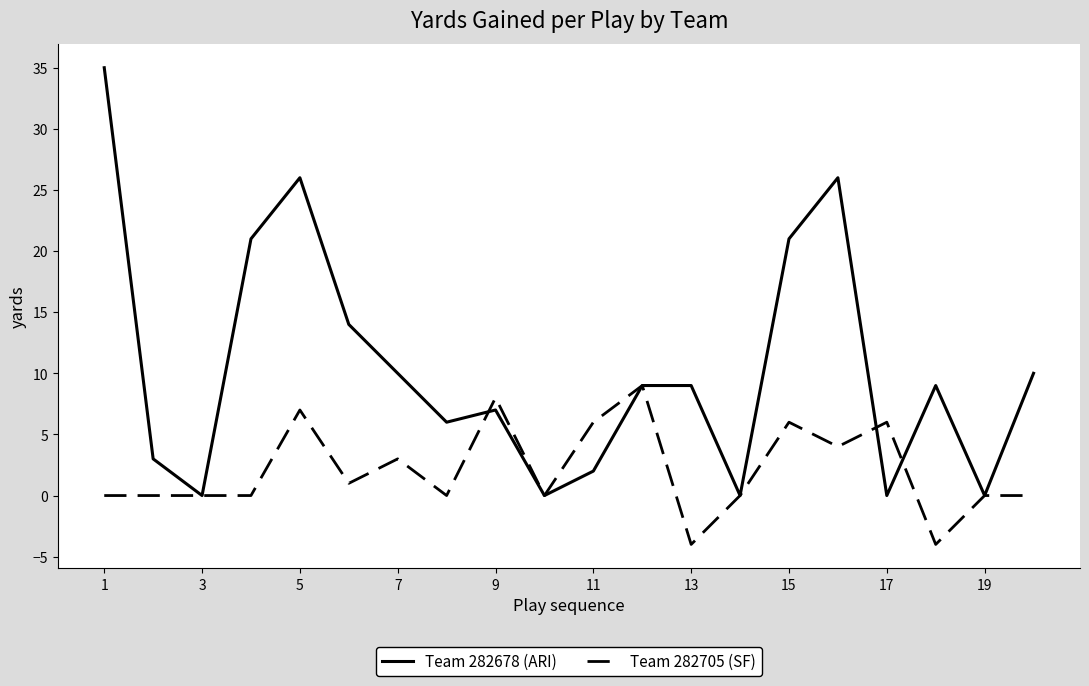

What is the highest value of the Team 282678 (ARI) series?

35